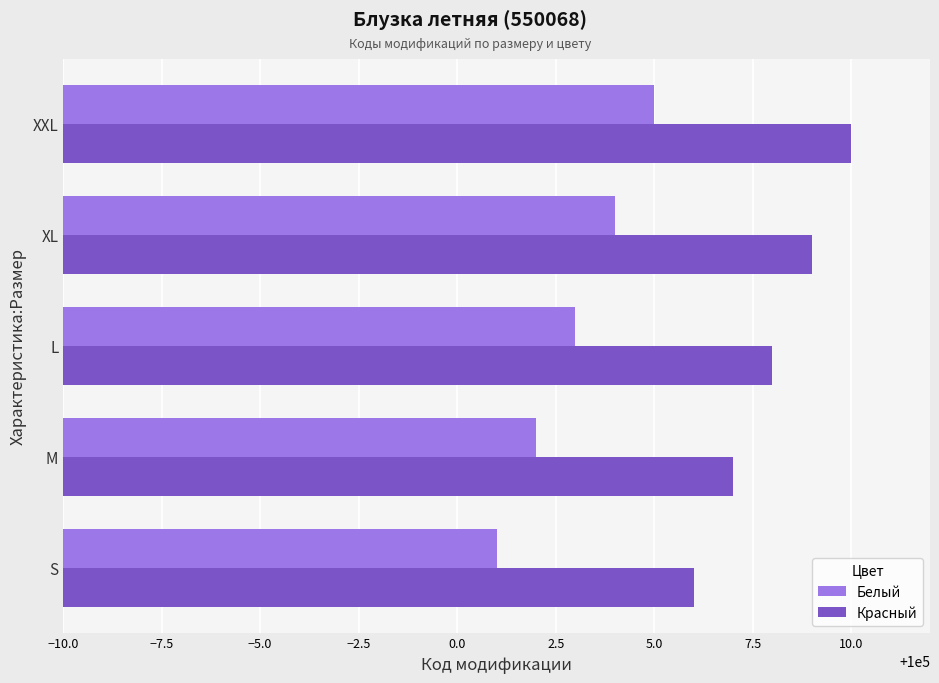

Is the value of Белый at XXL greater than the value of Красный at XXL?

No